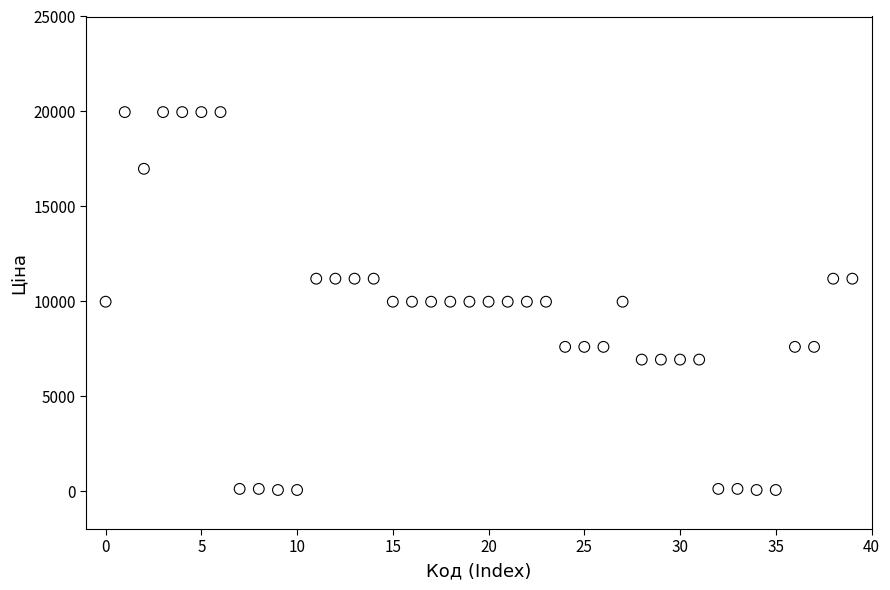

Count the number of points in this scatter plot.

40